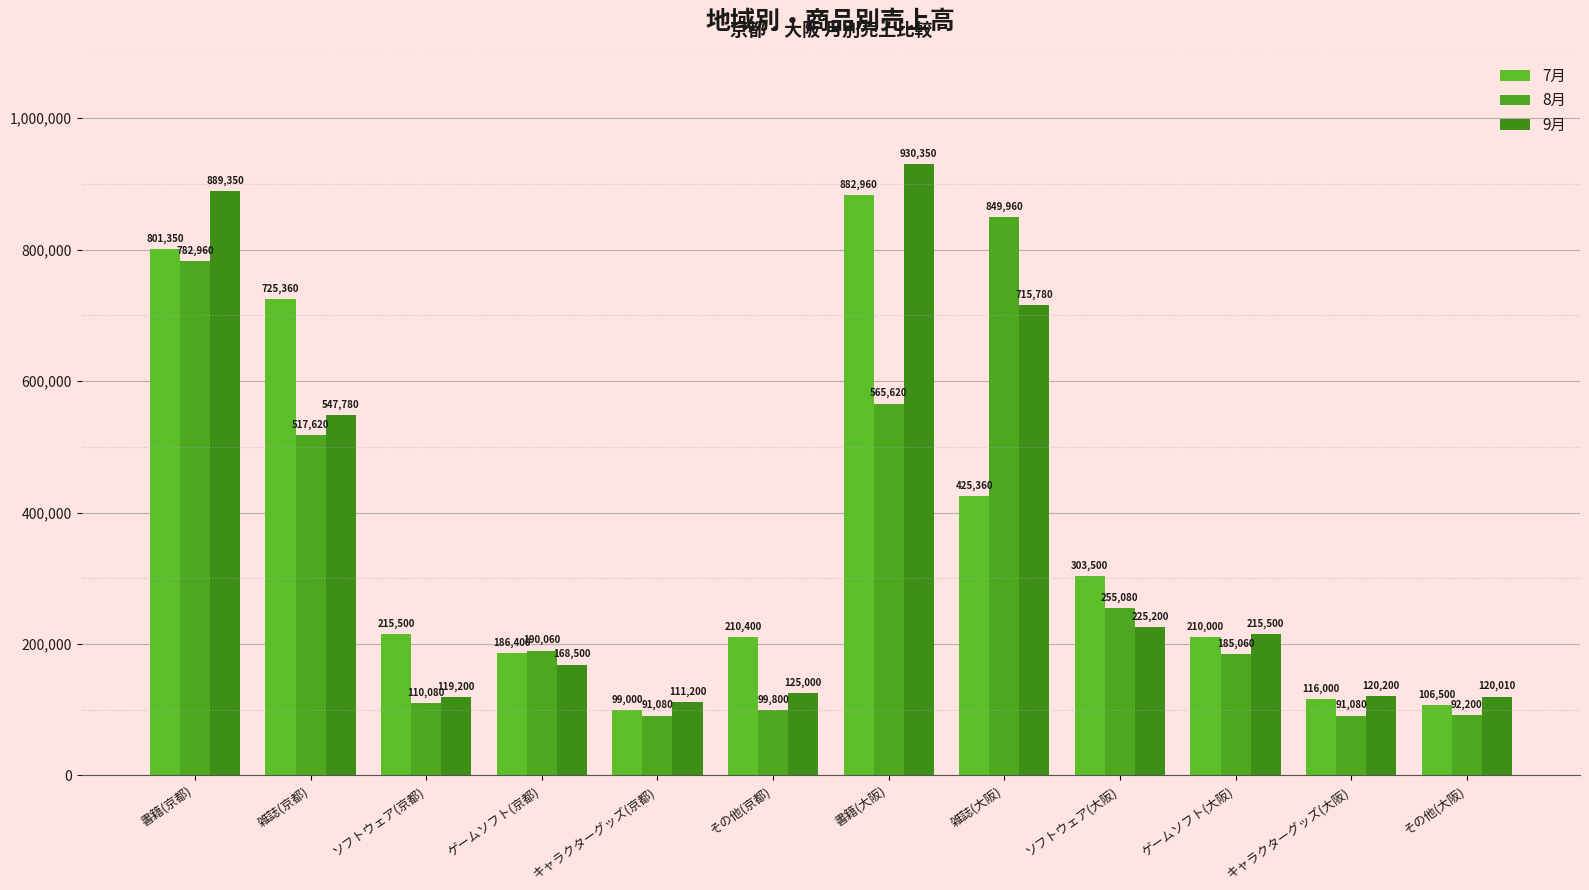

What is the label of the 9th bar from the left?

ソフトウェア(大阪)